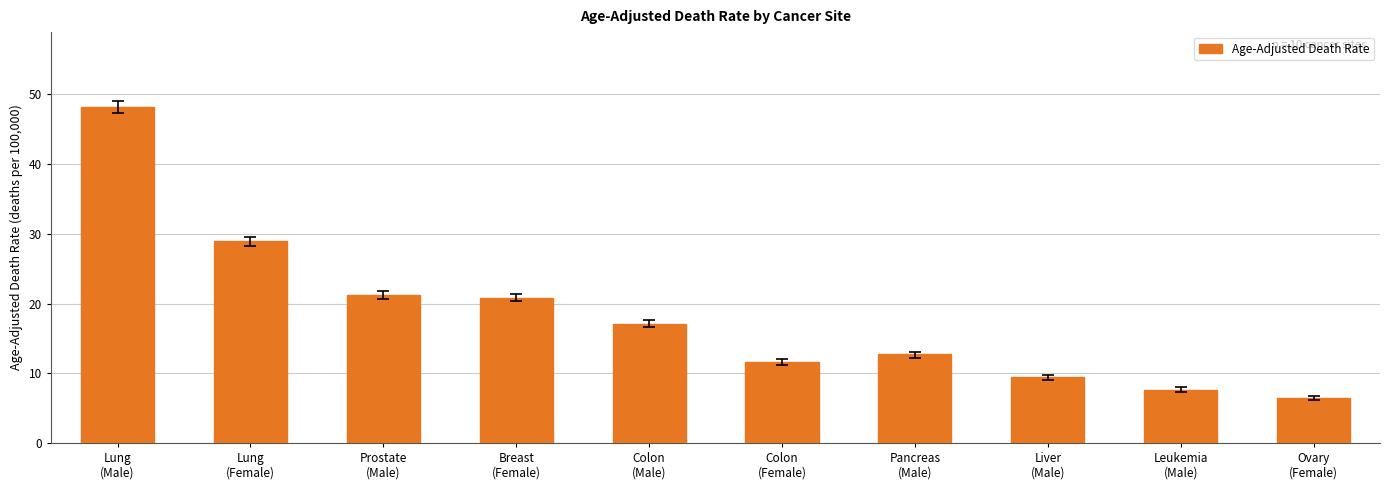

What is the difference between the maximum and minimum values?

41.7